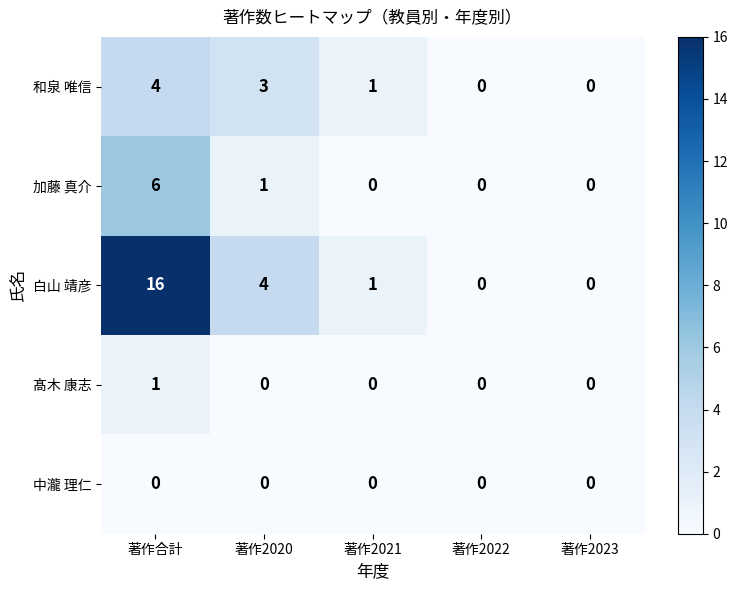

At which category is the sum across all series the highest?

著作合計